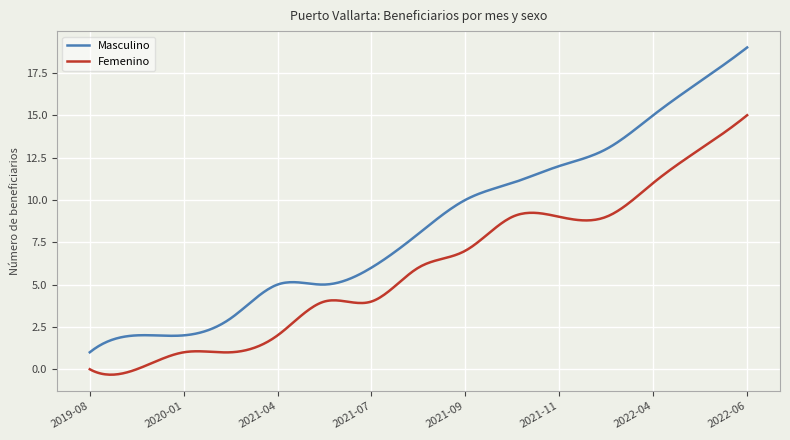

What is the minimum value shown in the chart?

-0.3